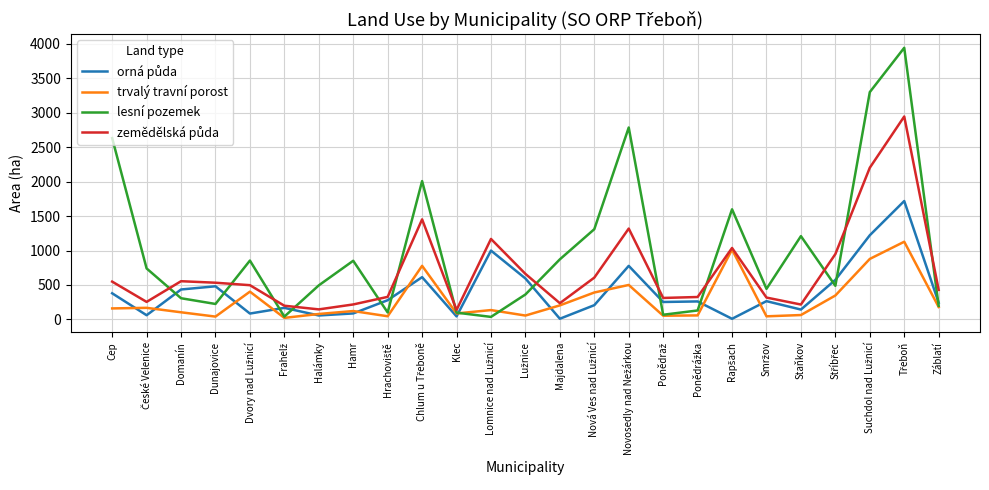

What position from the right is Dunajovice?

22